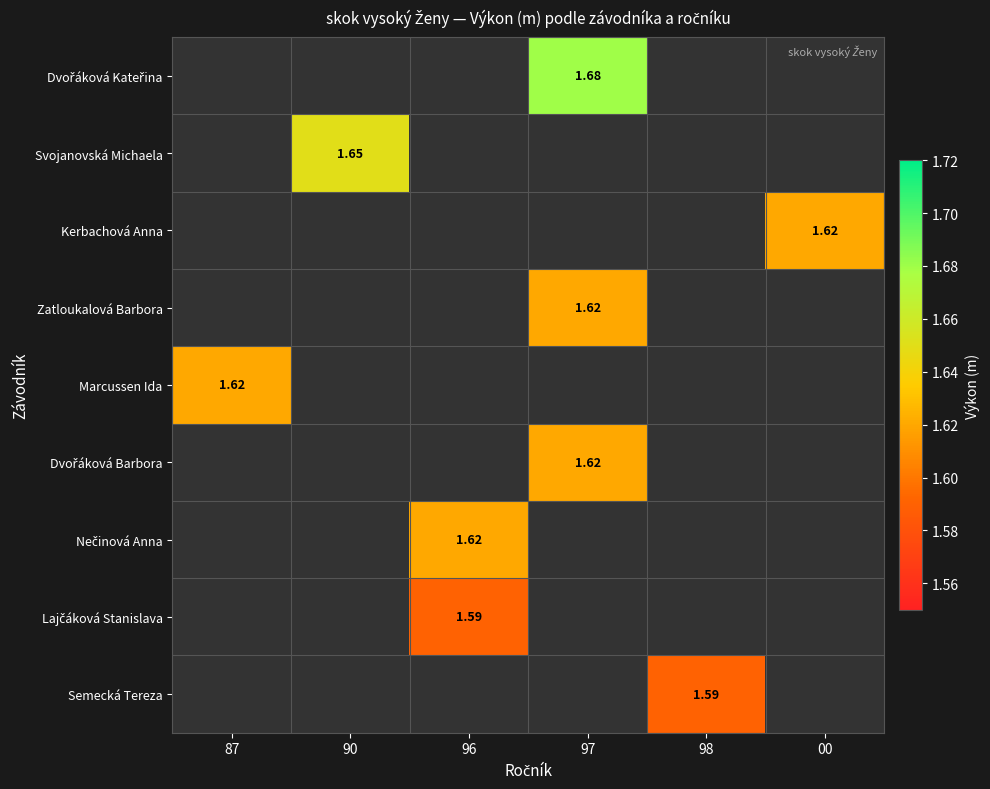

At which label does Dvořáková Barbora first exceed 1?

97